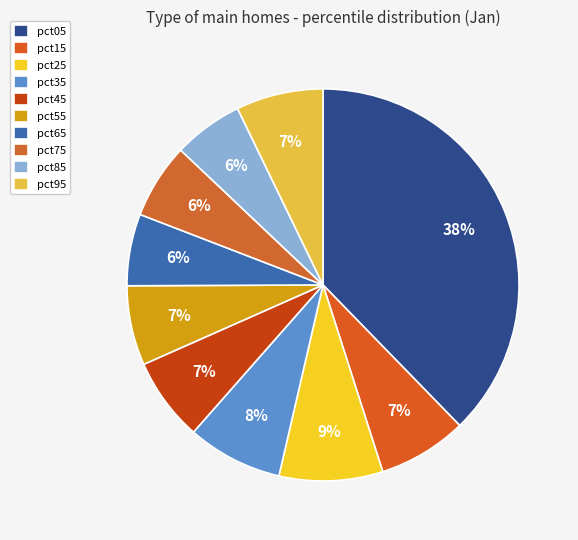

What percentage do pct35 and pct05 together represent?

45.6%